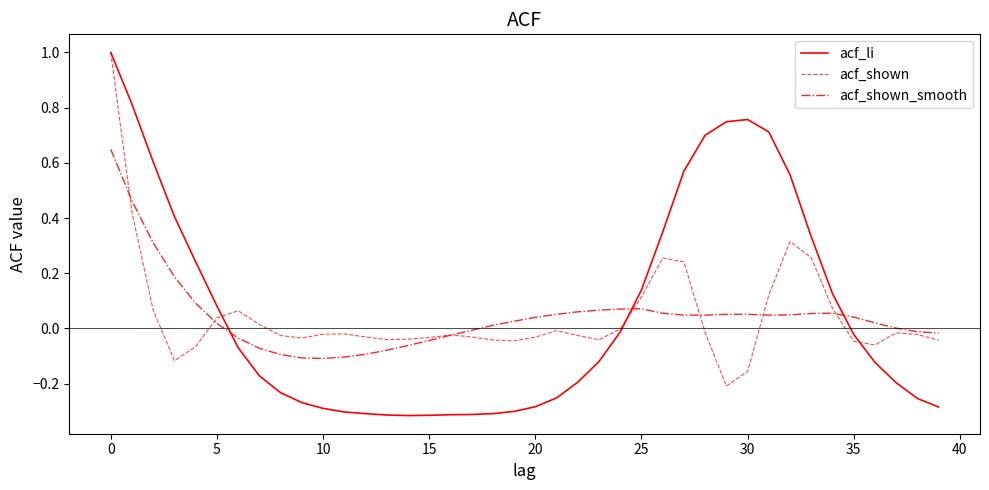

Reading left to right, what are all the values shown in this chart?

acf_li: 1.0	0.8	0.6	0.4	0.2	0.1	-0.1	-0.2	-0.2	-0.3	-0.3	-0.3	-0.3	-0.3	-0.3	-0.3	-0.3	-0.3	-0.3	-0.3	-0.3	-0.3	-0.2	-0.1	-0.0	0.1	0.3	0.6	0.7	0.7	0.8	0.7	0.6	0.3	0.1	-0.0	-0.1	-0.2	-0.3	-0.3
acf_shown: 1.0	0.4	0.1	-0.1	-0.1	0.0	0.1	0.0	-0.0	-0.0	-0.0	-0.0	-0.0	-0.0	-0.0	-0.0	-0.0	-0.0	-0.0	-0.0	-0.0	-0.0	-0.0	-0.0	-0.0	0.1	0.3	0.2	-0.0	-0.2	-0.2	0.1	0.3	0.3	0.1	-0.0	-0.1	-0.0	-0.0	-0.0
acf_shown_smooth: 0.6	0.5	0.3	0.2	0.1	0.0	-0.0	-0.1	-0.1	-0.1	-0.1	-0.1	-0.1	-0.1	-0.1	-0.0	-0.0	-0.0	0.0	0.0	0.0	0.1	0.1	0.1	0.1	0.1	0.1	0.0	0.0	0.1	0.1	0.0	0.0	0.1	0.1	0.0	0.0	0.0	-0.0	-0.0